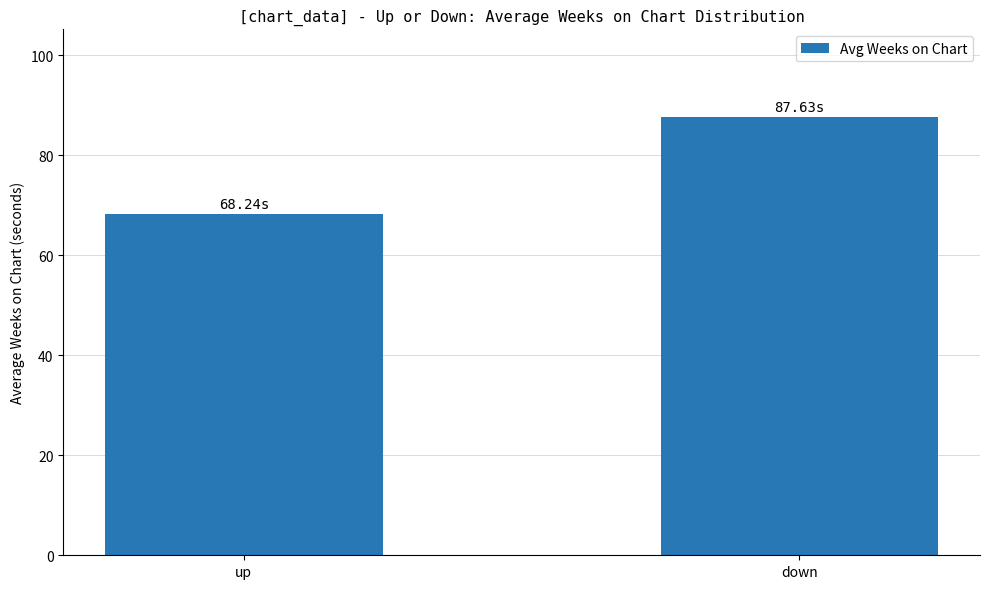

List the labels in order of value, smallest first.

up, down